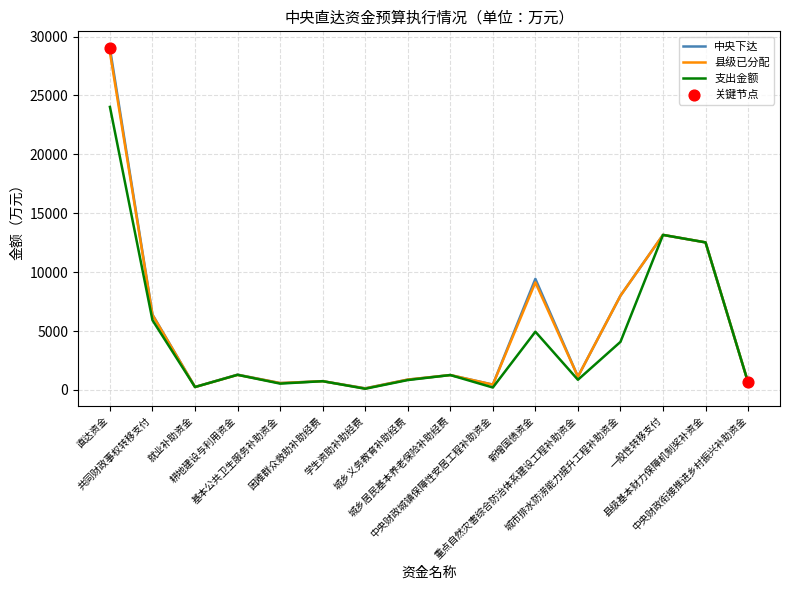

Which series has the widest spread of values?

中央下达